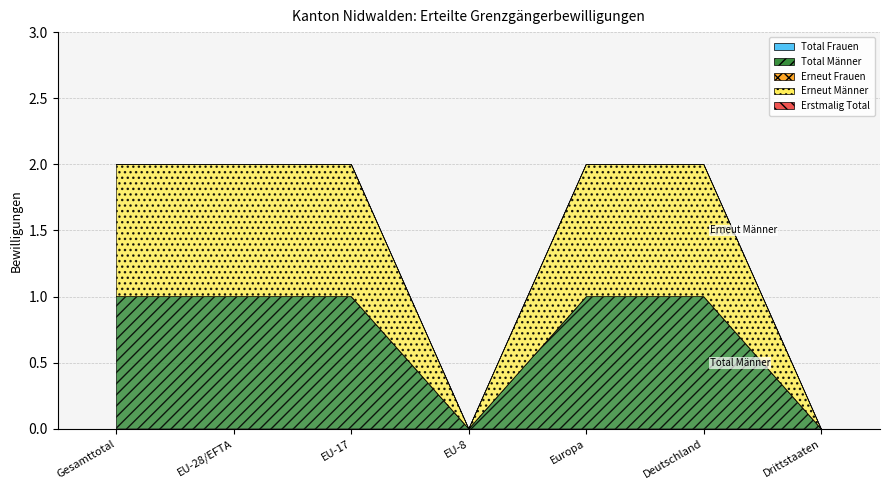

Rank the categories by Erneut Frauen value from lowest to highest.

Gesamttotal, EU-28/EFTA, EU-17, EU-8, Europa, Deutschland, Drittstaaten